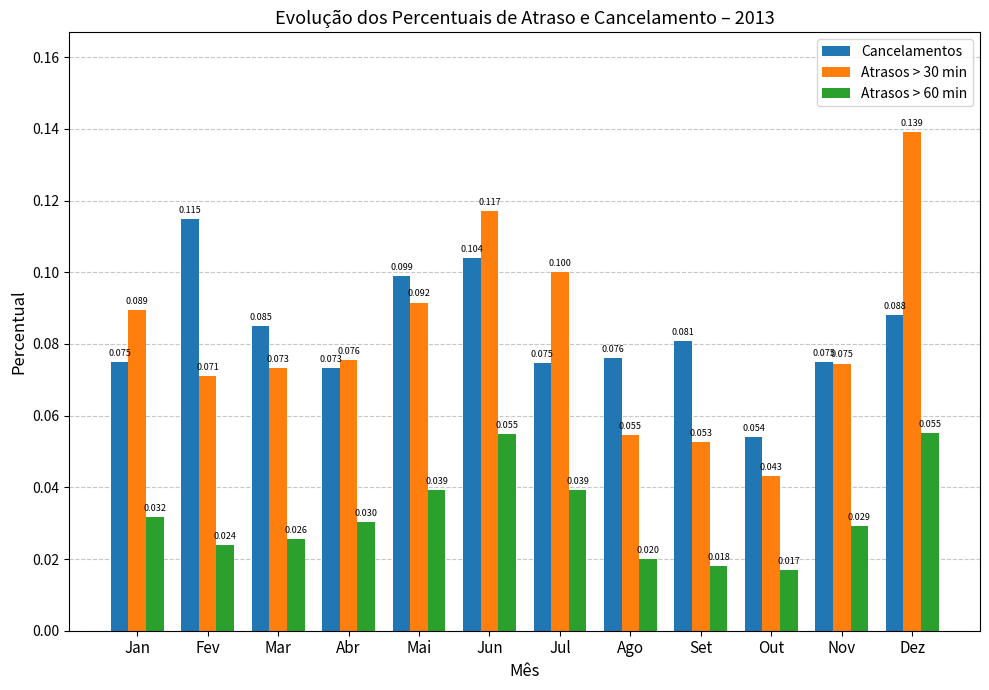

Rank the series at Abr from lowest to highest value.

Atrasos > 60 min, Cancelamentos, Atrasos > 30 min